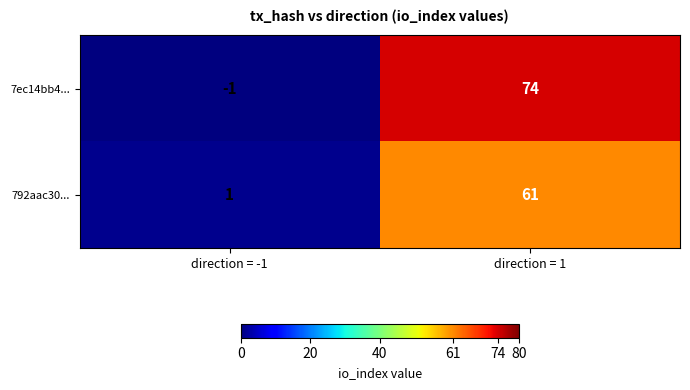

The 7ec14bb4... series shows -1 at direction = -1. True or false?

True